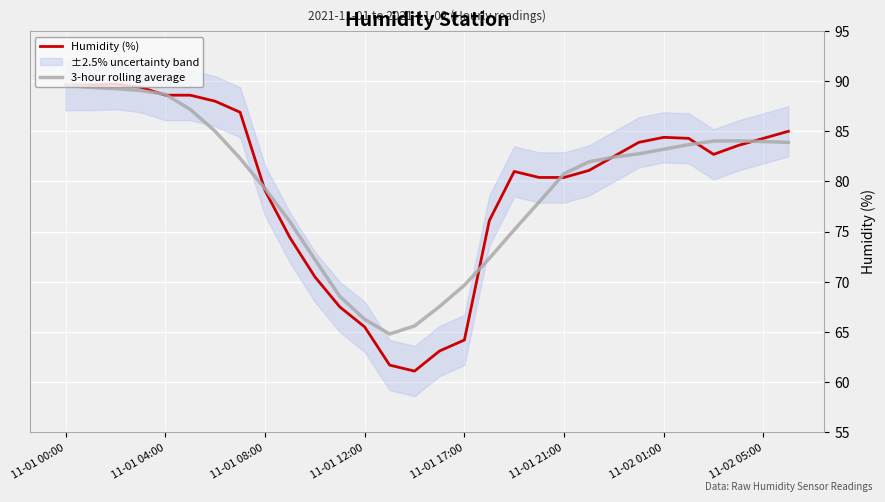

The value of 3-hour rolling average at 11-01 21:00 is 17.4. True or false?

False